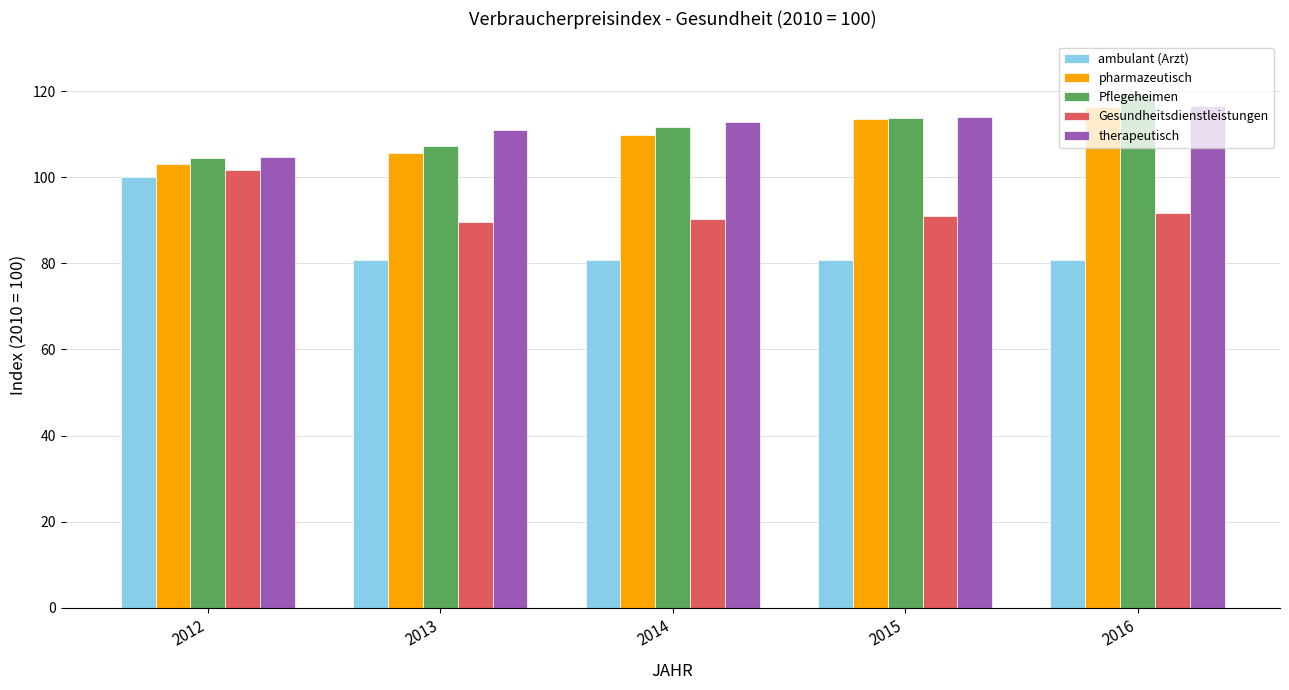

At which category is the sum across all series the highest?

2016